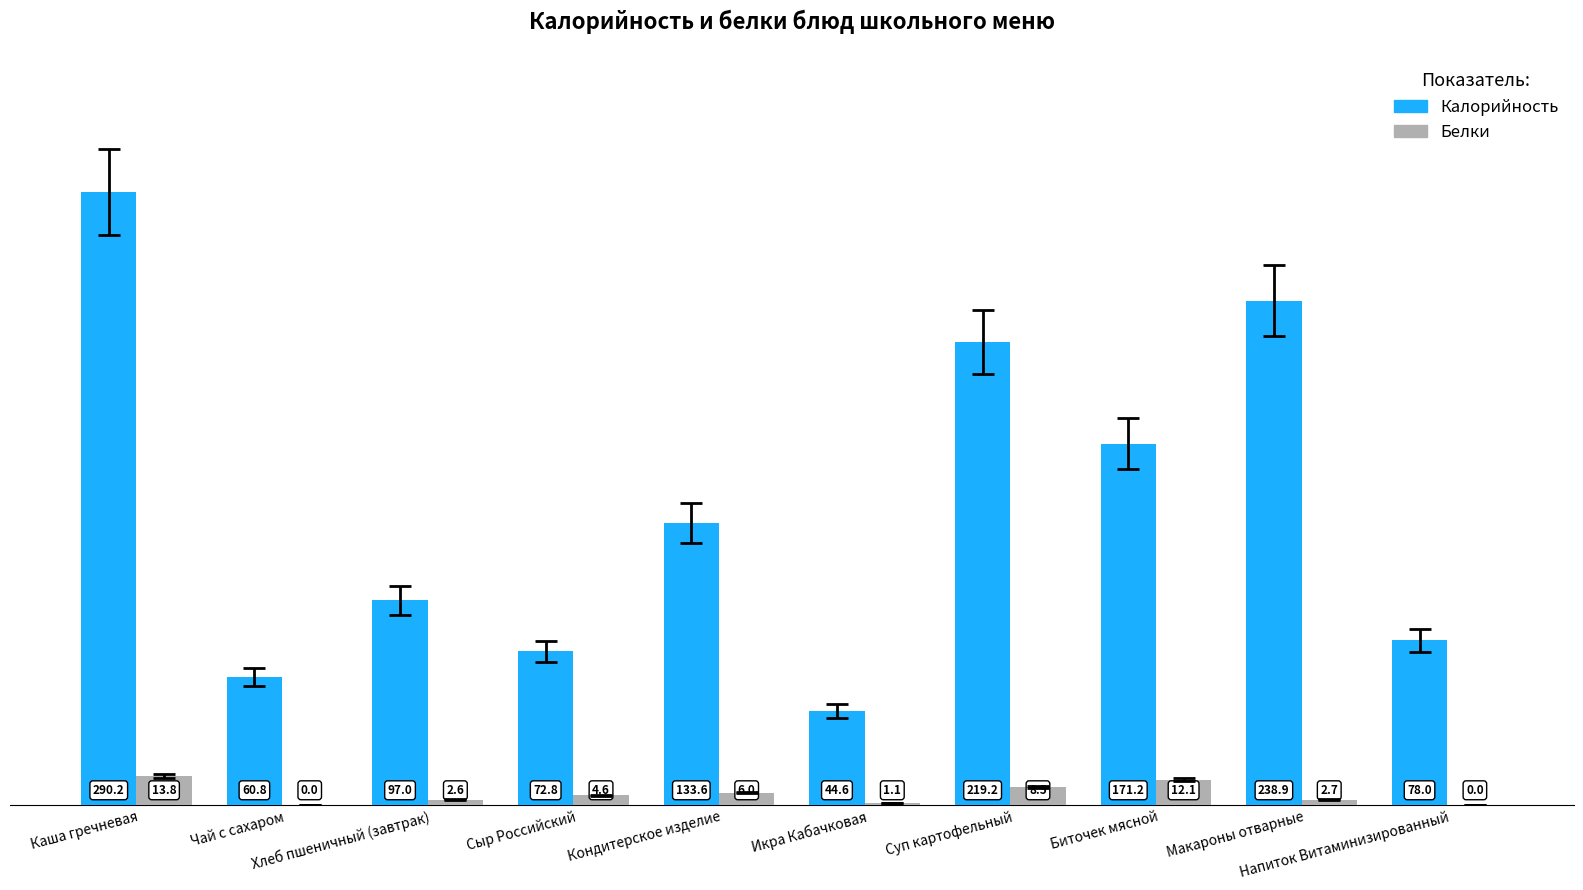

Which series has the largest total across all categories?

Калорийность